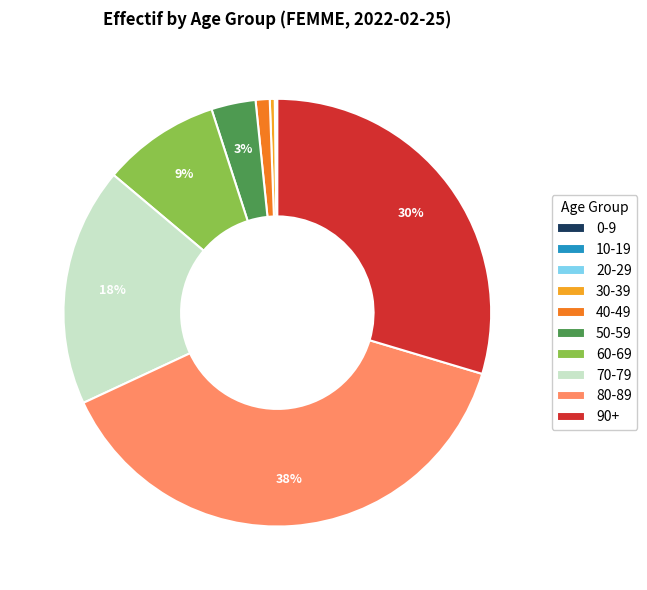

Approximately how many times larger is the value at 60-69 compared to 70-79?

0.5